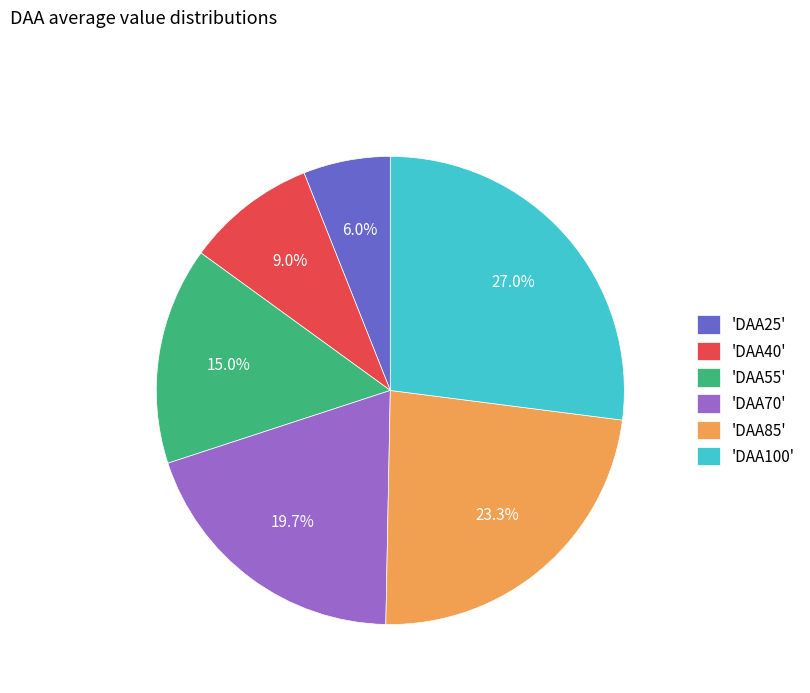

Rank the categories by value from highest to lowest.

'DAA100', 'DAA85', 'DAA70', 'DAA55', 'DAA40', 'DAA25'